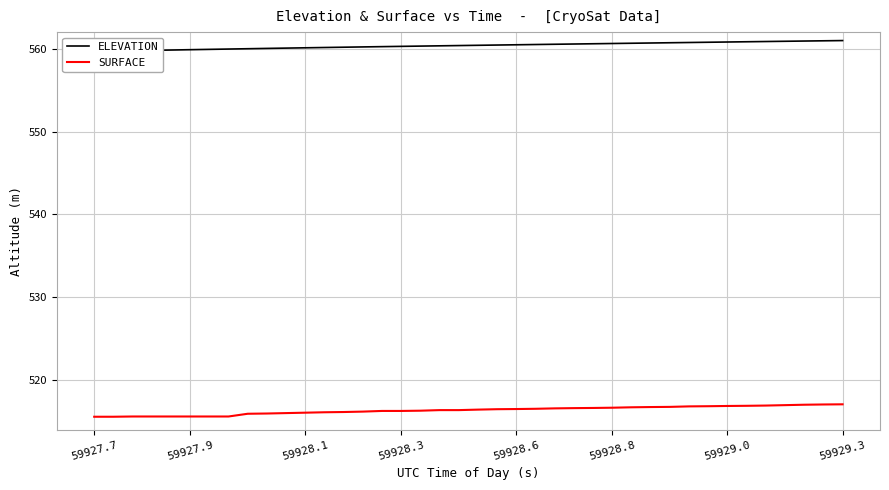

Which series has the widest spread of values?

SURFACE